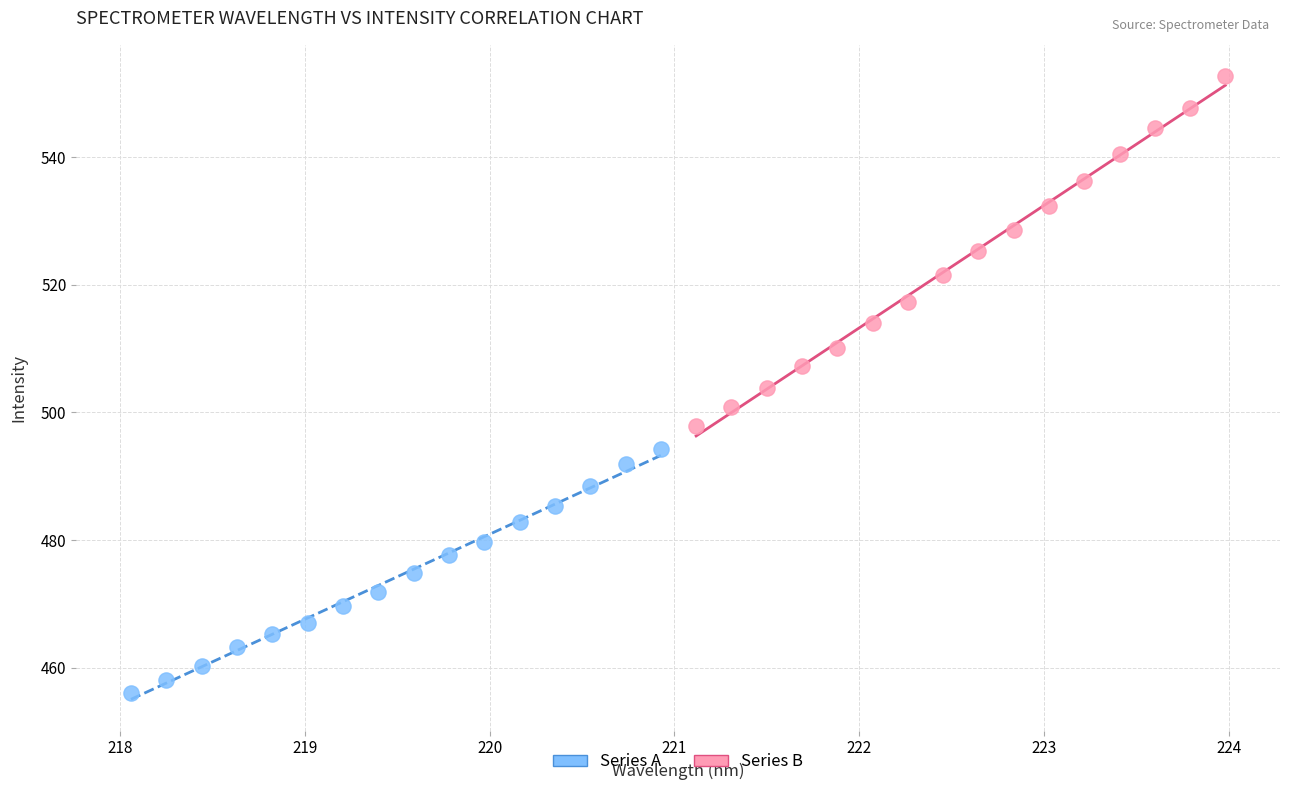

Which series reaches the maximum Y coordinate?

Series B